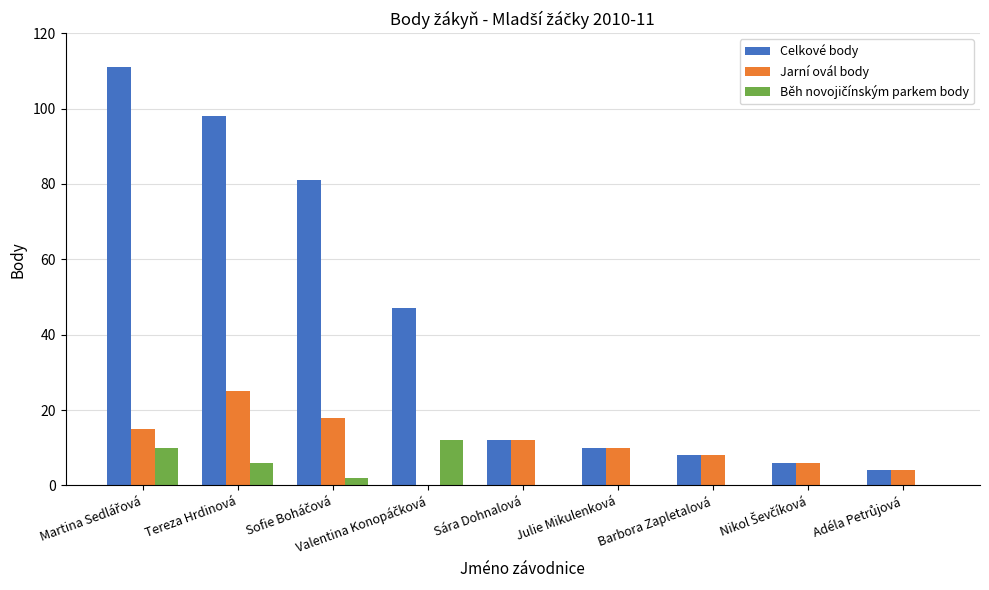

Which series has the largest total across all categories?

Celkové body